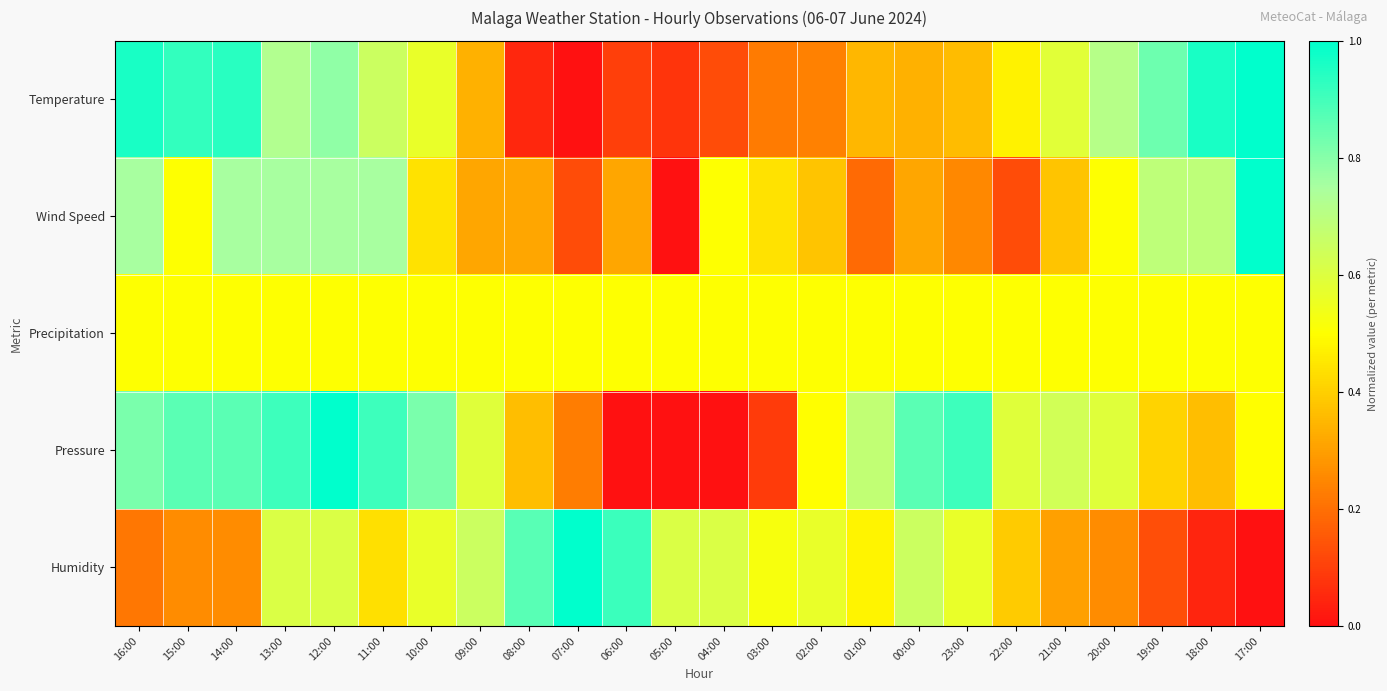

What is the spread (max minus min) of values at 06:00?

0.9